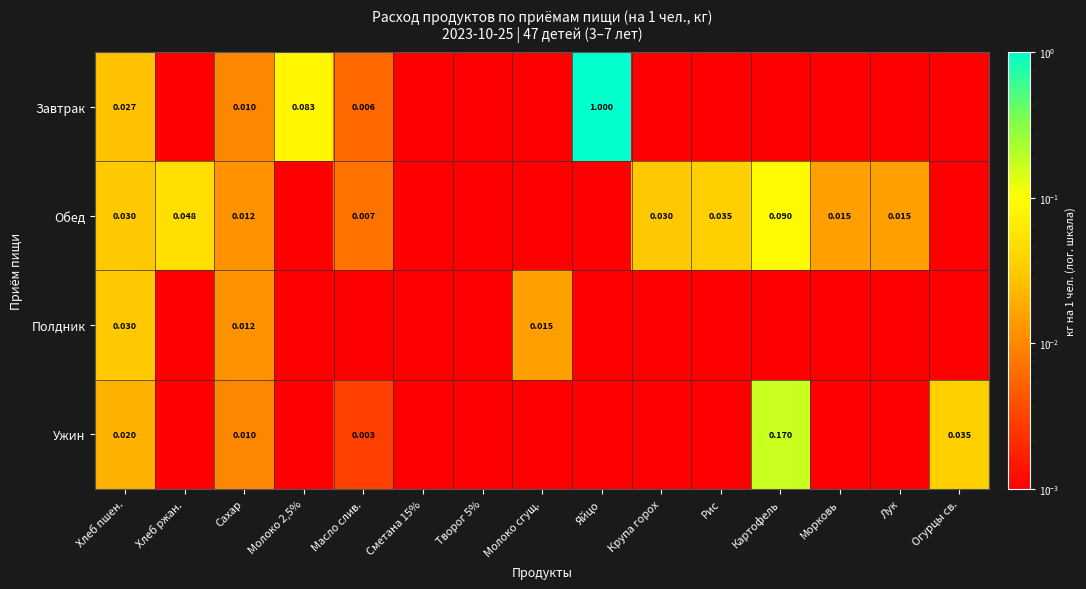

What is the maximum value for Завтрак?

1.0